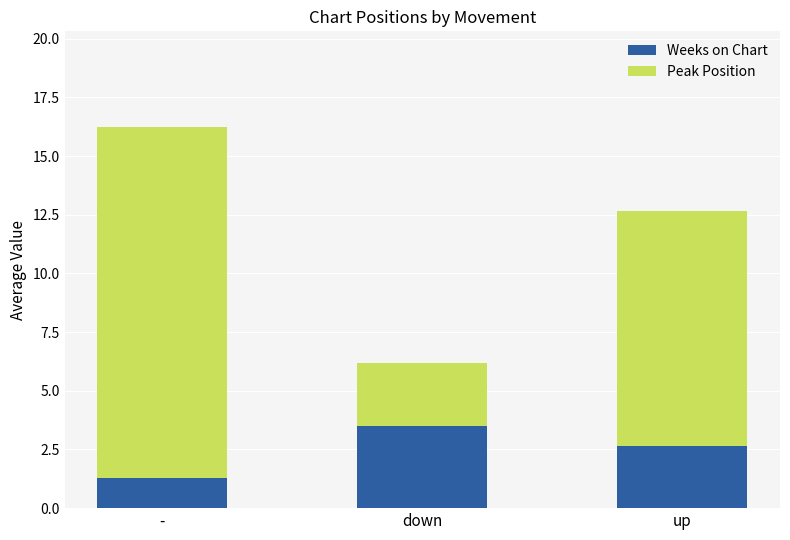

At which category is the sum across all series the highest?

-